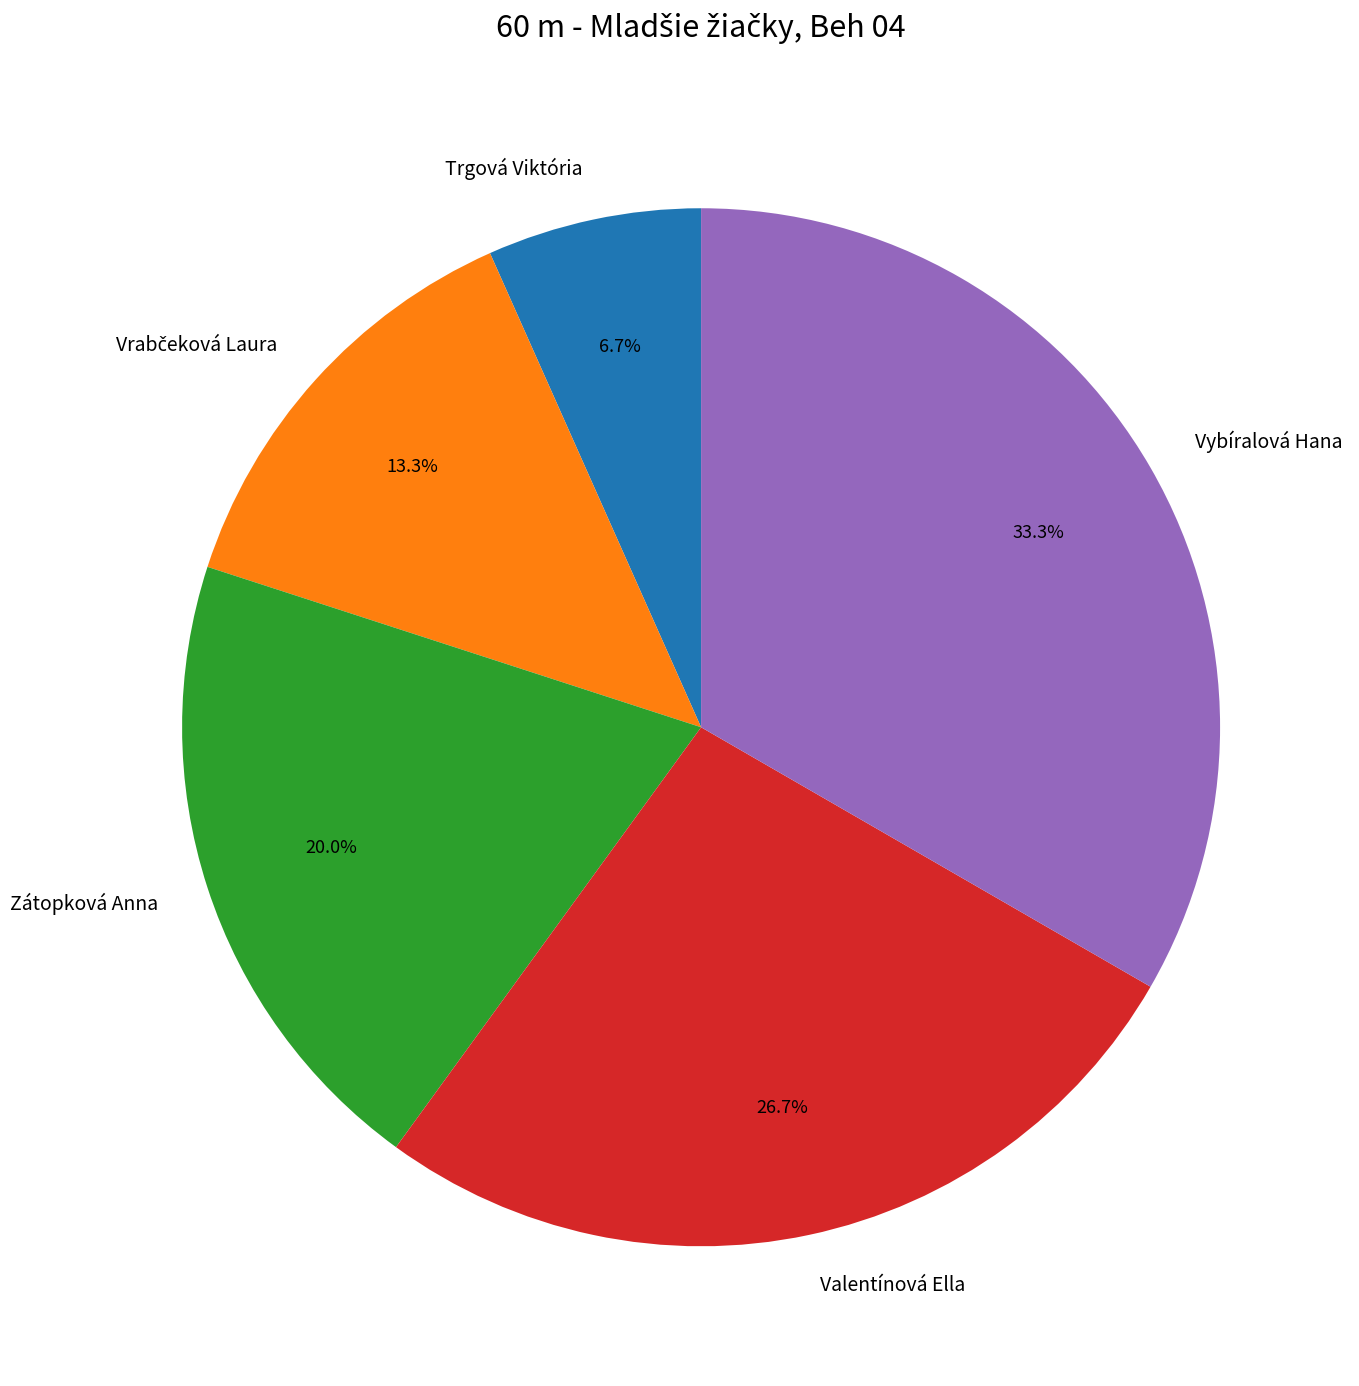

Approximately how many times larger is the value at Valentínová Ella compared to Trgová Viktória?

4.0